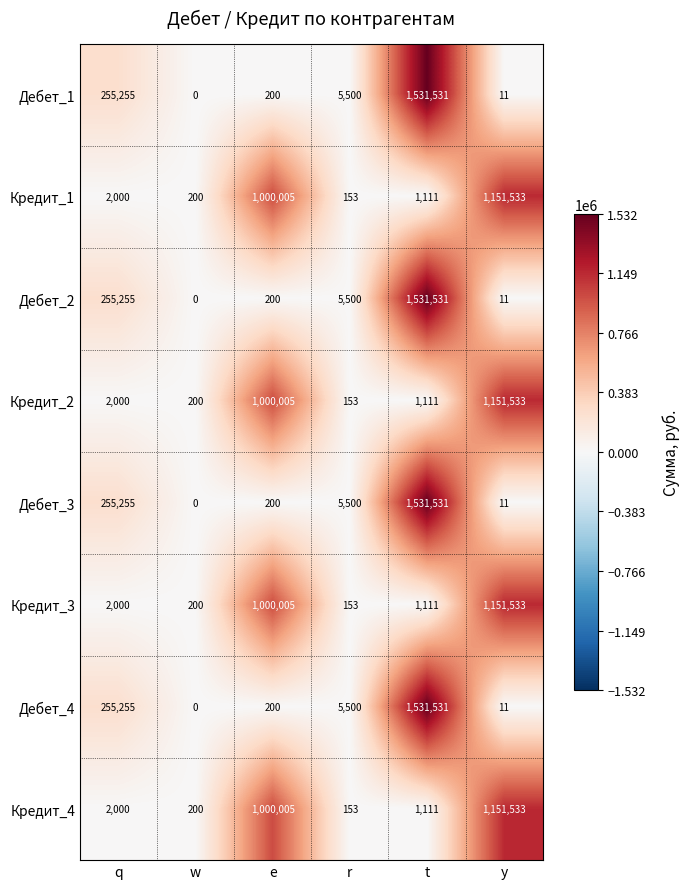

At which category is the sum across all series the highest?

t